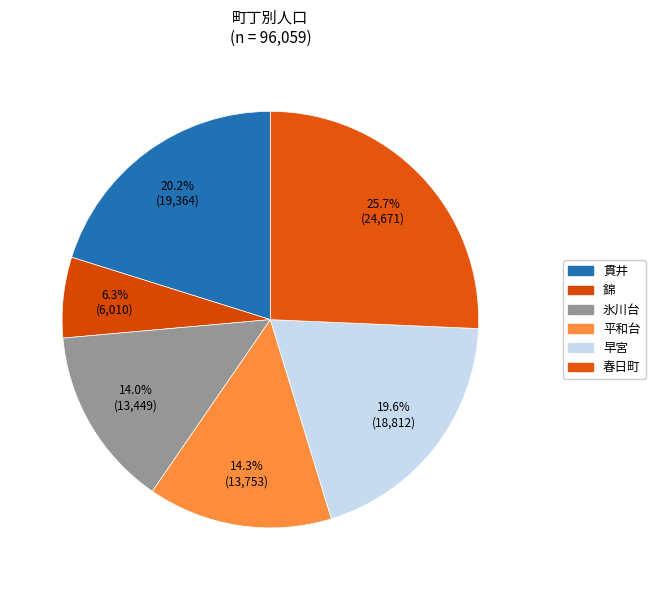

To the nearest percent, what is the average slice percentage?

17%